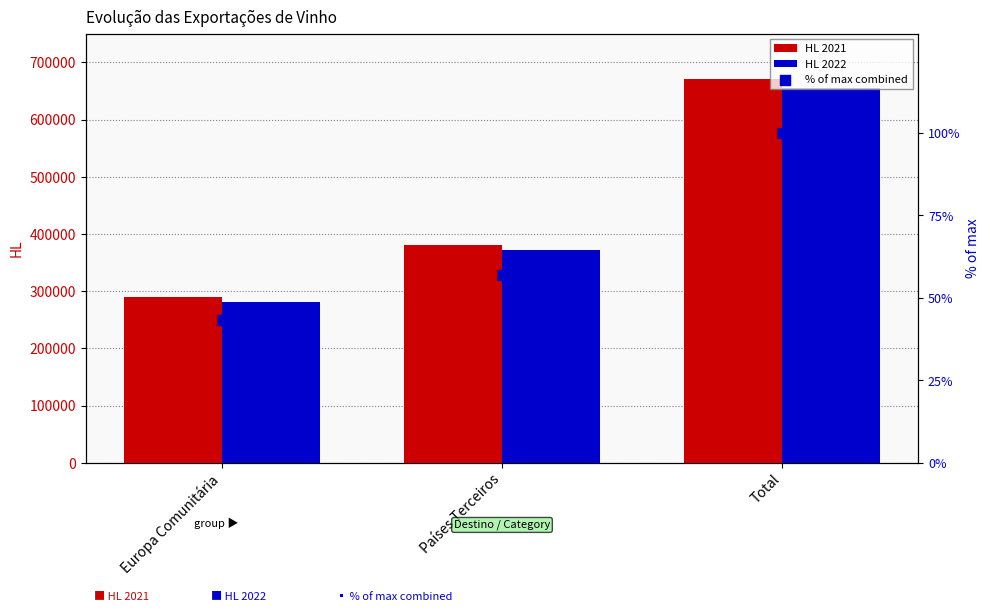

What is the total value across all series at Europa Comunitária?

572151.0